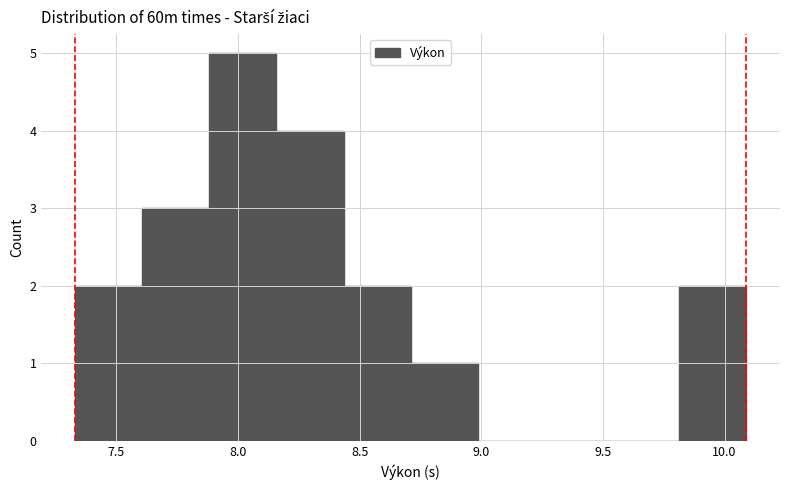

What is the height of the bar covering 7.90 to 8.15 on the x-axis? Neither the bar edges nor the heights are printed on the chart, so give them approximately, as read against the axes.

5